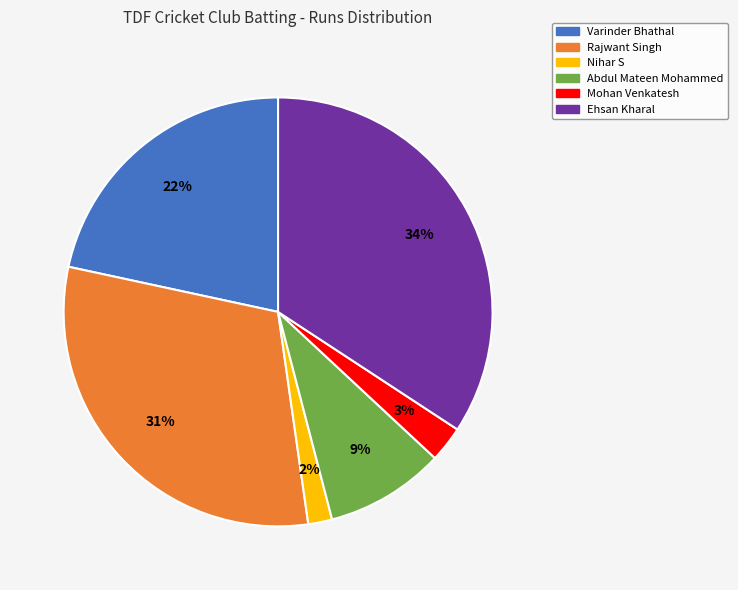

Is it true that Abdul Mateen Mohammed is 9% of the pie?

True